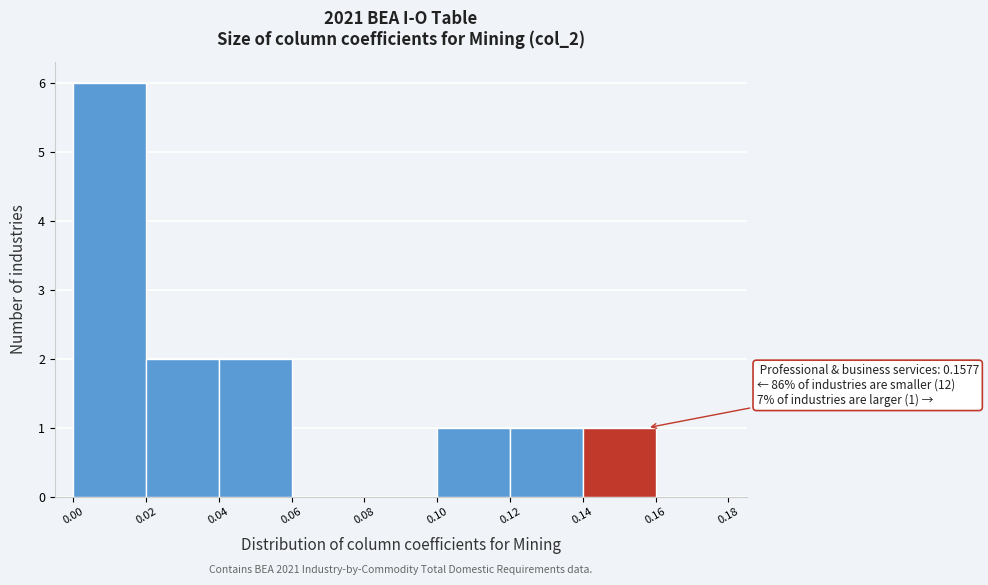

Over which range of the x-axis is the bar tallest?

0.00 to 0.02